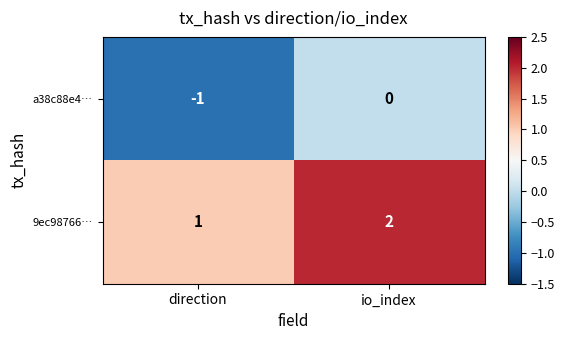

What is the minimum value shown in the chart?

-1